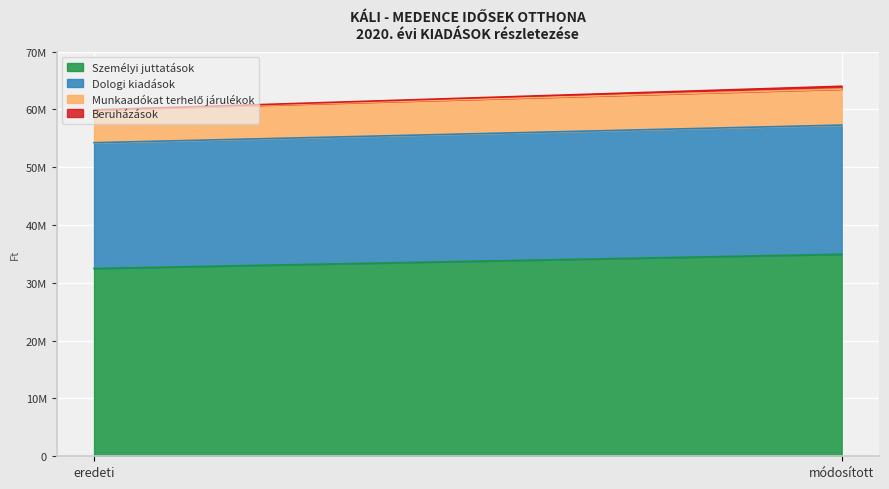

At módosított, list the series in order from smallest to largest.

Beruházások, Munkaadókat terhelő járulékok, Dologi kiadások, Személyi juttatások